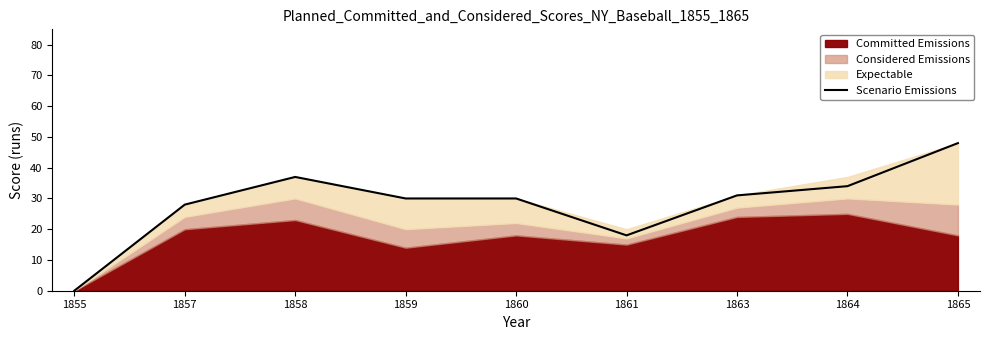

What is the change in value from 1861 to 1865?

+30